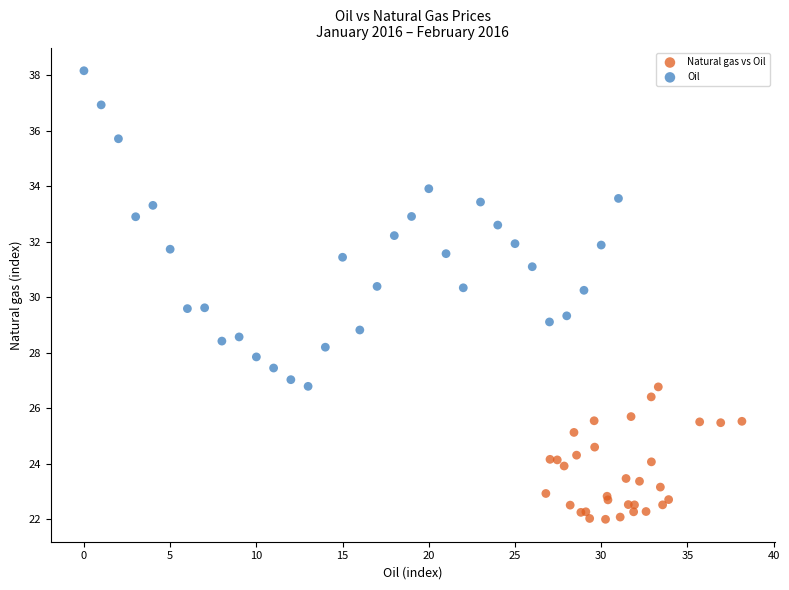

Which series has the widest spread of Y values?

Oil